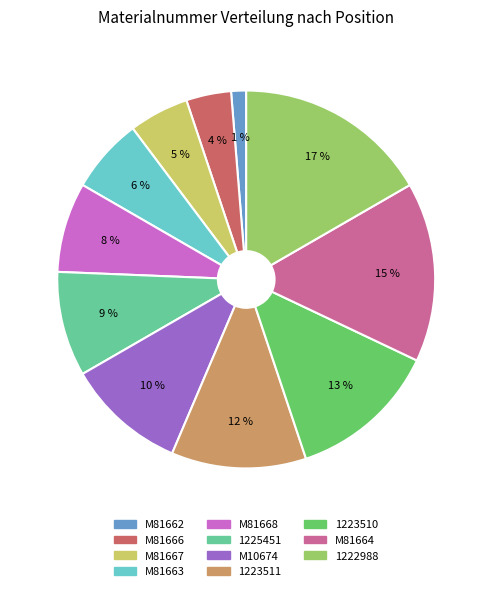

To the nearest percent, what is the combined percentage of M81668 and 1223510?

21%